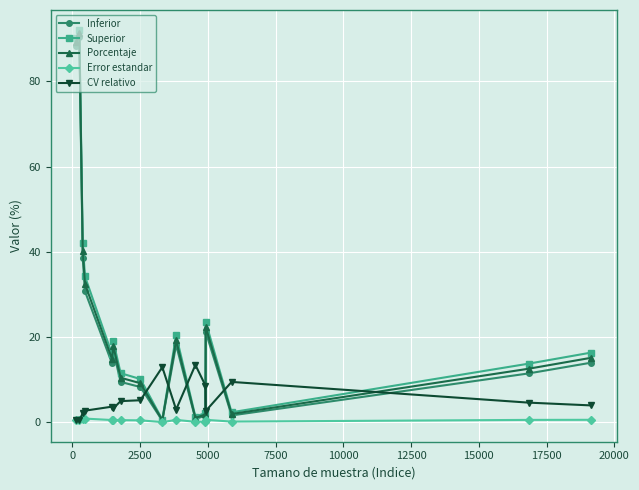

What is the value of the CV relativo point at the 14th from the left?

9.5